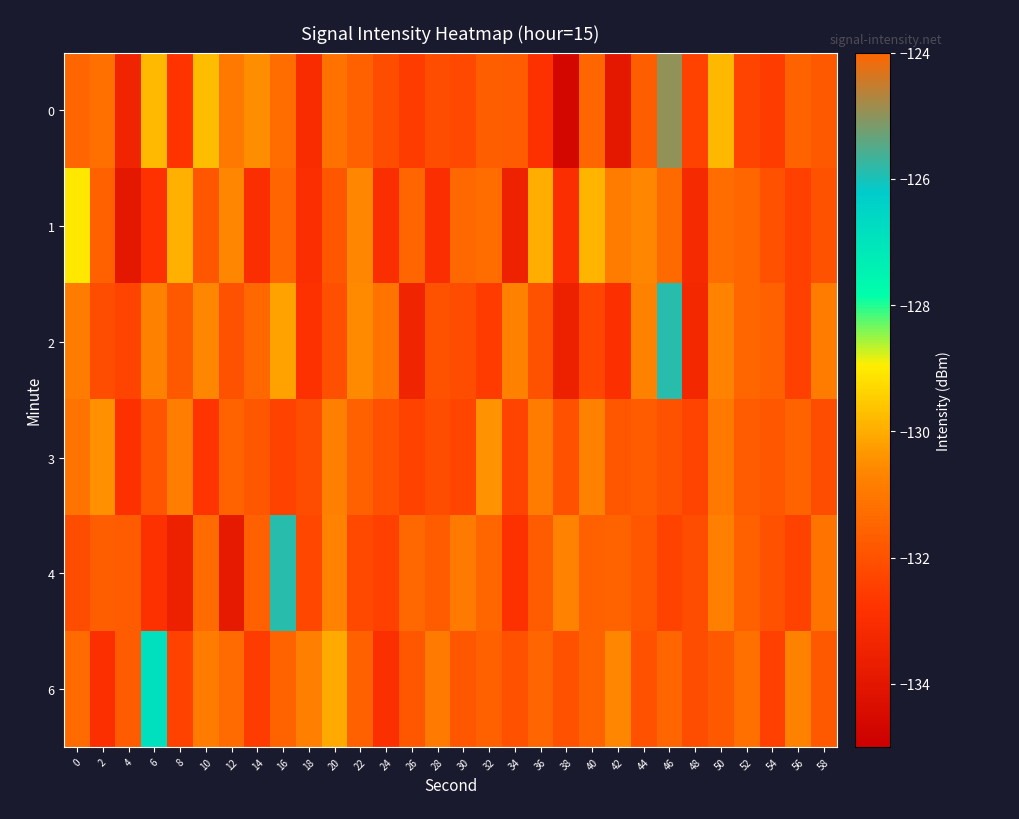

At how many categories does at least one series exceed -133?

30